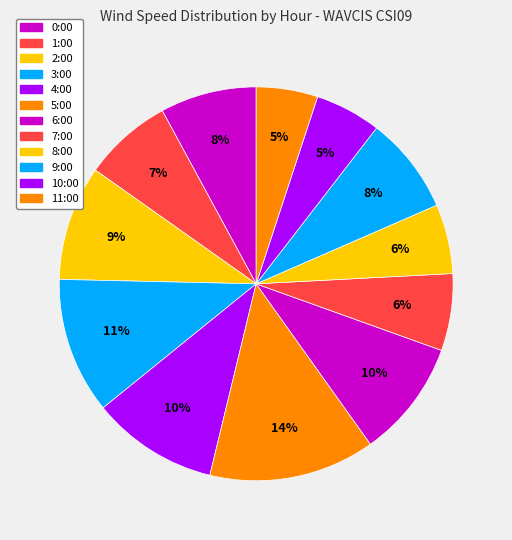

How much of the chart is everything except 8:00?

94.3%